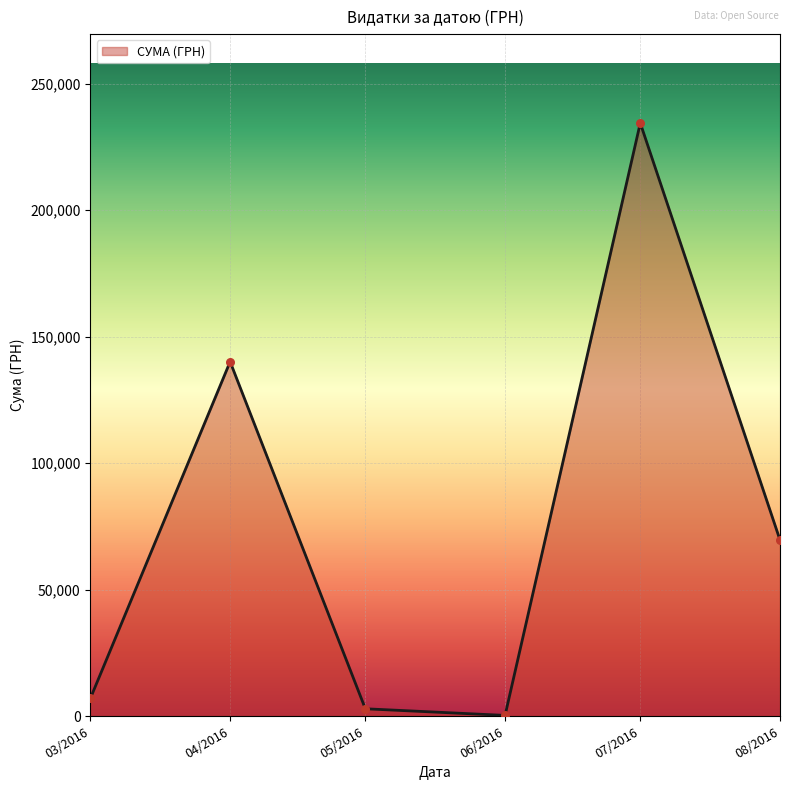

What is the change in value from 04/2016 to 07/2016?

+94343.4